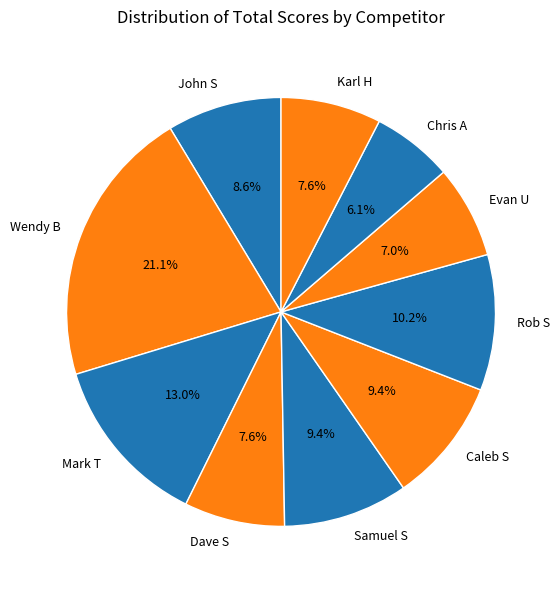

What percentage do Dave S and Mark T together represent?

20.6%